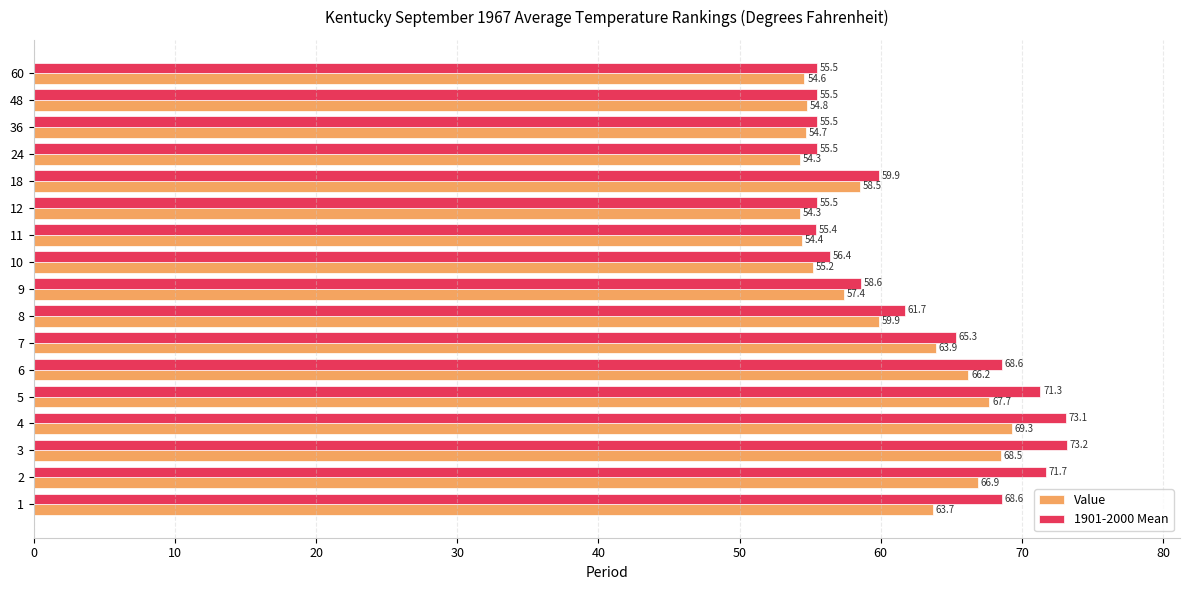

What is the average value of the 1901-2000 Mean series?

62.4